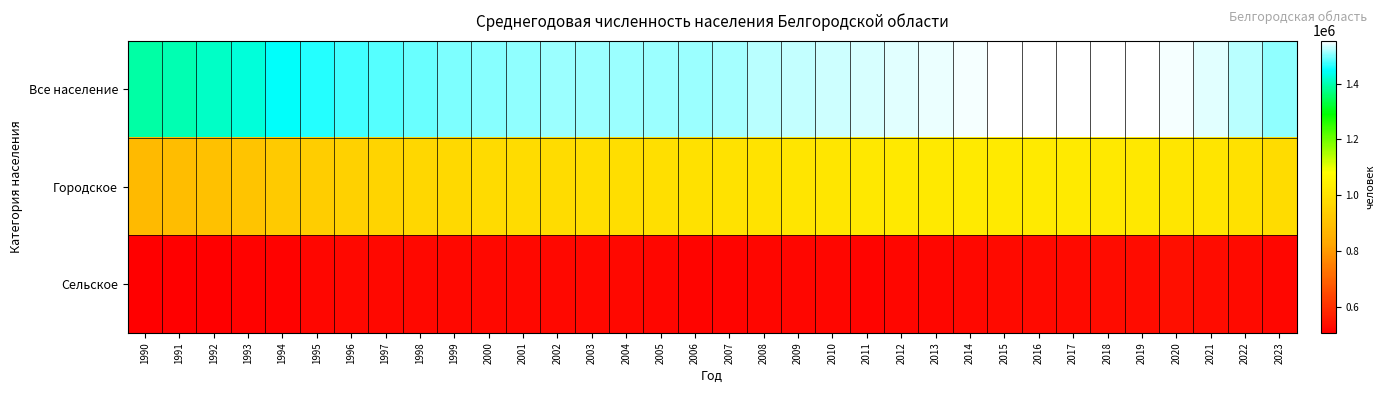

What is the minimum value shown in the chart?

506545